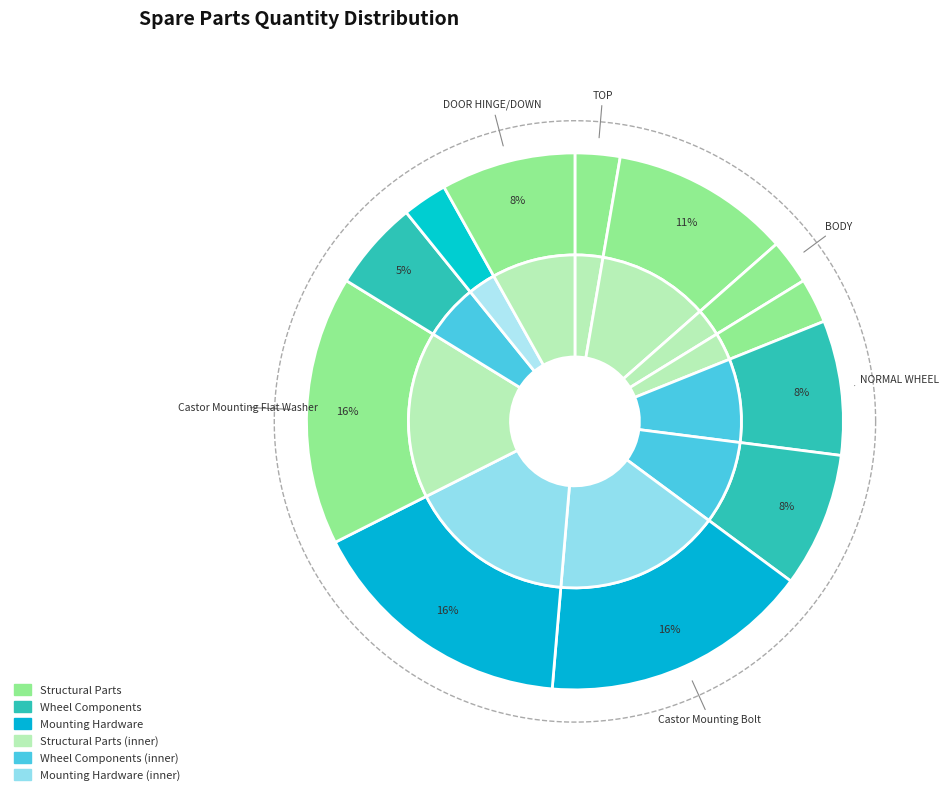

Rank the categories by value from lowest to highest.

TOP, BODY, SUPPORT OF BODY, DOOR SPRING HINGE LEFT, DOOR SPRING HINGE RIGHT, NORMAL WHEEL, BRAKE WHEEL, DOOR HINGE/DOWN, TOP FIXED CLIP, Castor Mounting Bolt, Castor Mounting Locking Washer, Castor Mounting Flat Washer